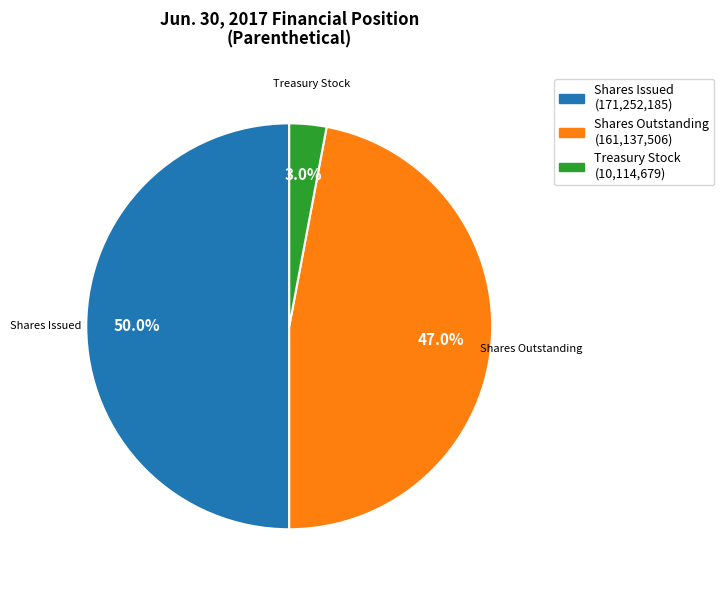

Which has a higher value, Treasury Stock (10,114,679) or Shares Outstanding (161,137,506)?

Shares Outstanding (161,137,506)